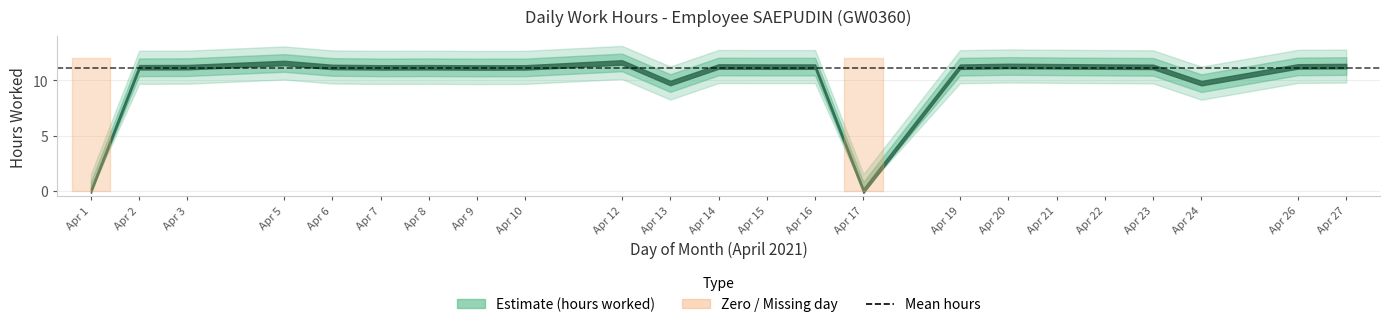

Rank the categories by value from highest to lowest.

12, 5, 20, 27, 21, 26, 14, 15, 16, 22, 19, 23, 6, 3, 2, 8, 7, 10, 9, 13, 24, 1, 17